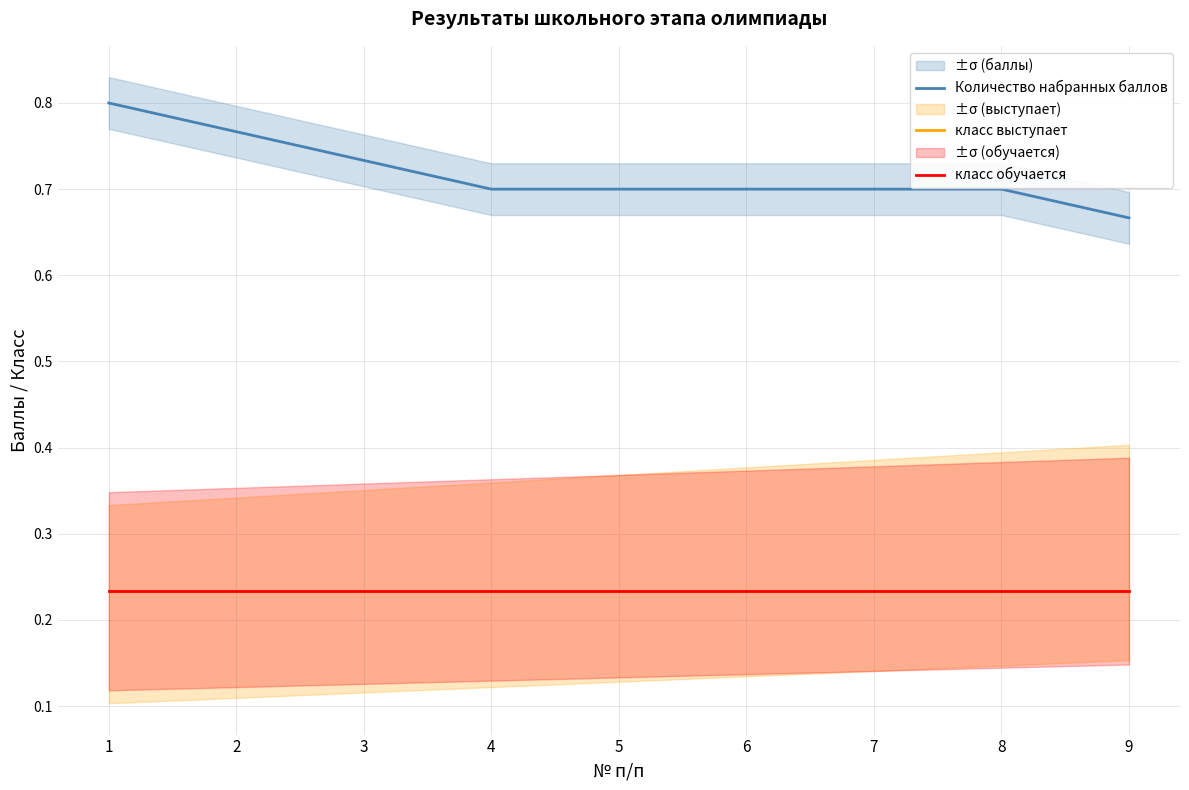

Where is класс обучается nearest to the value 0?

1